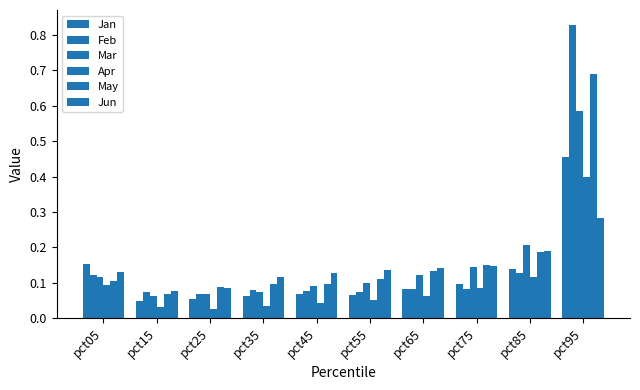

What is the spread (max minus min) of values at pct05?

0.1